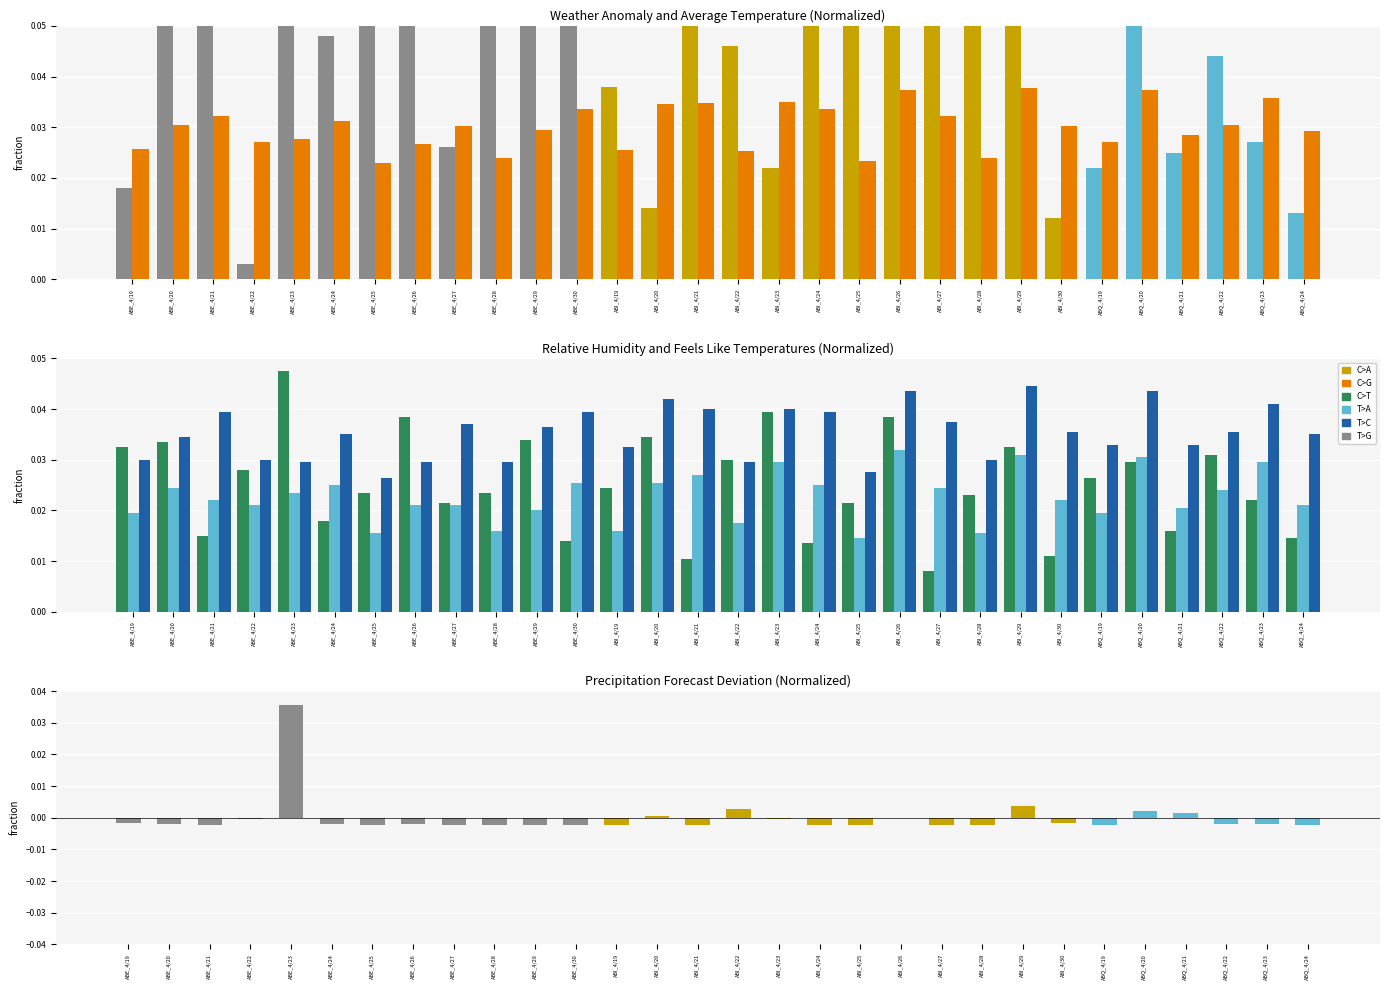

Which label corresponds to the largest value in the chart?

ABE_4/26